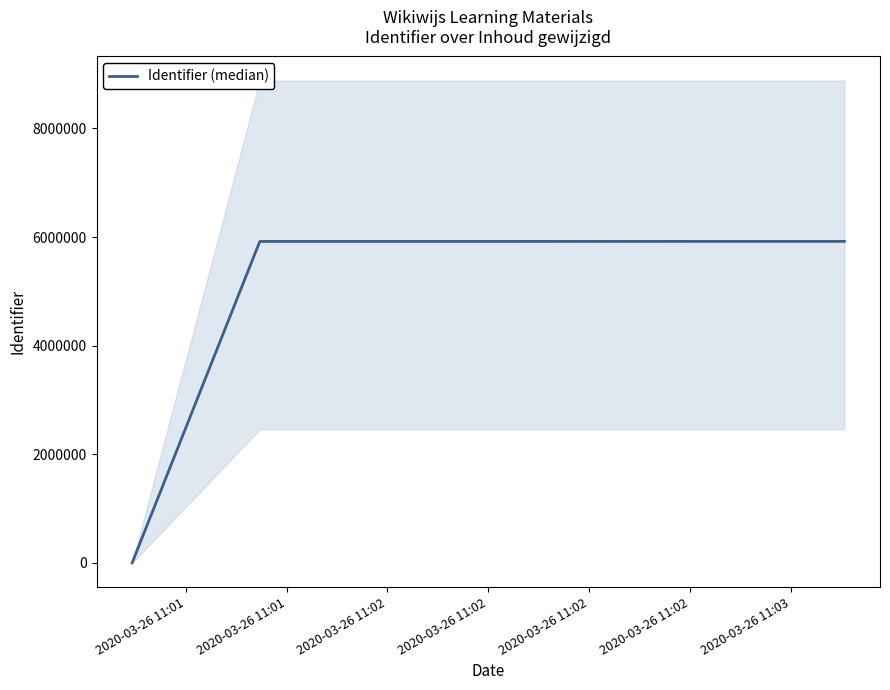

Does the chart have visible grid lines?

No